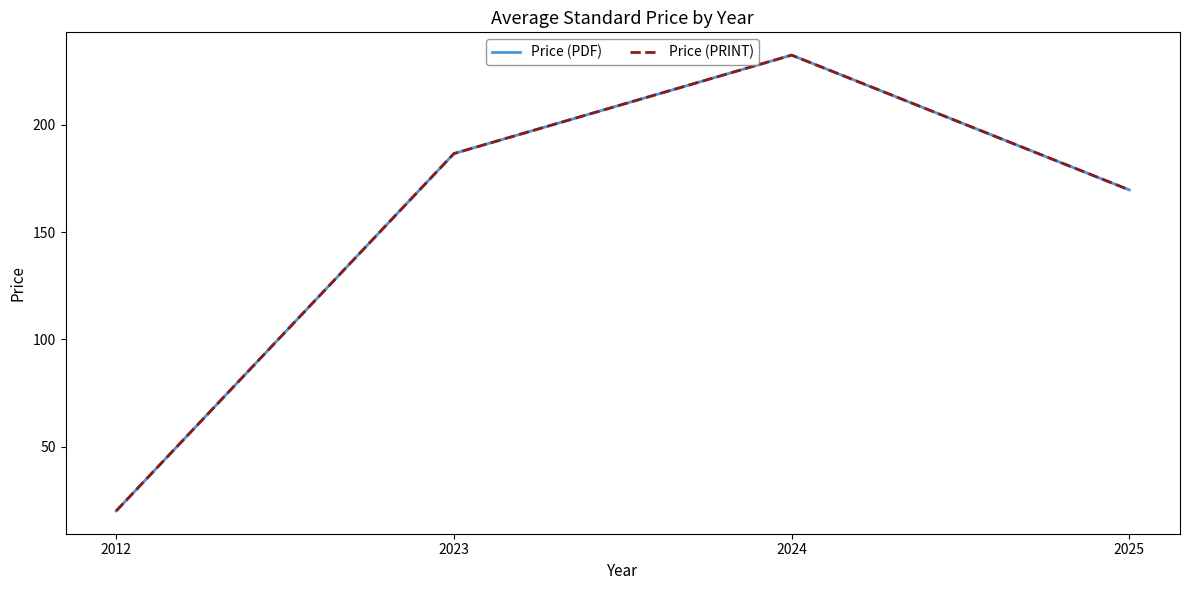

Is this an area chart (filled region under the line)?

No